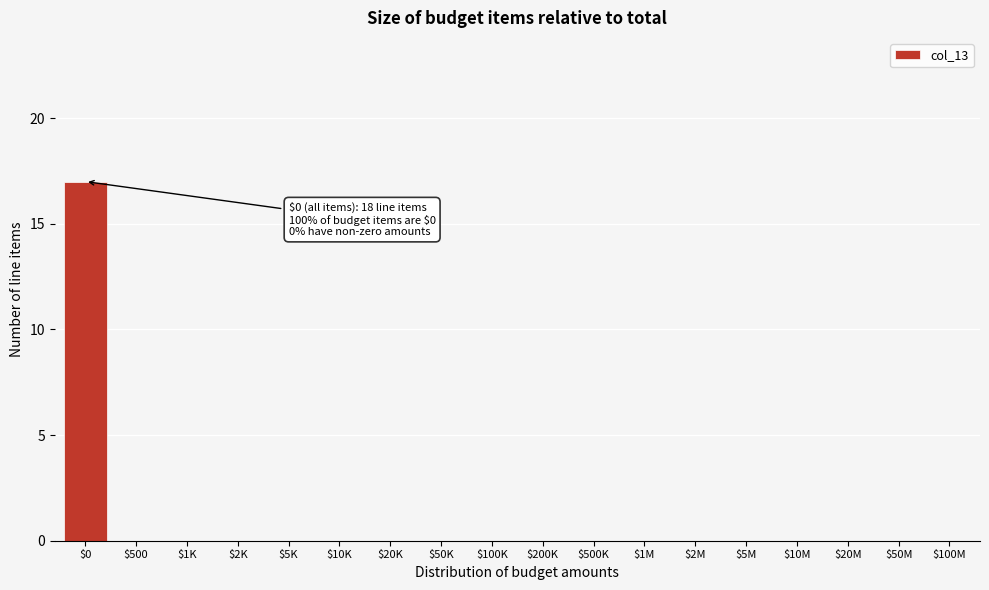

What is the sum of all values?

17